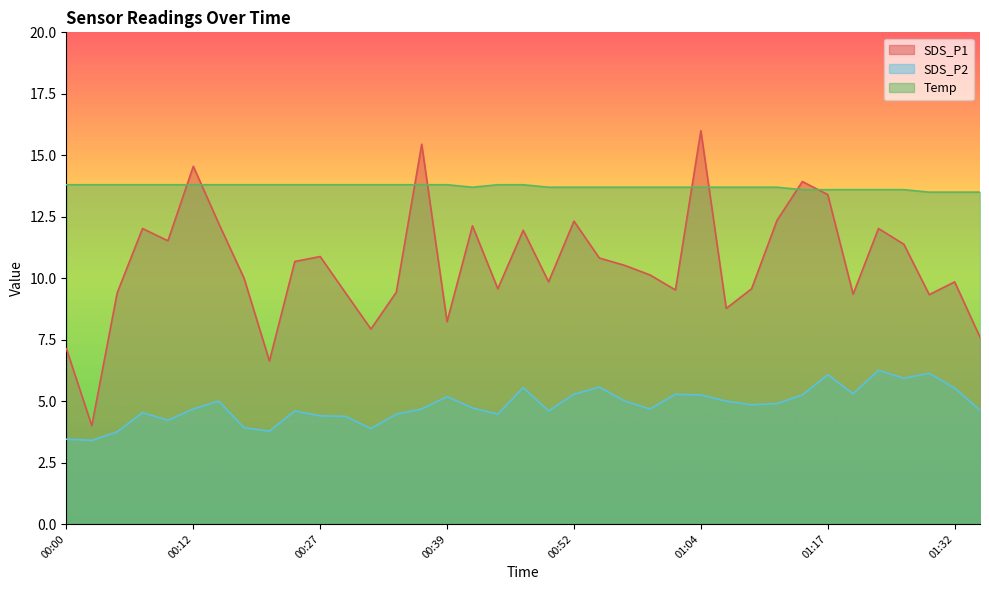

Is it true that SDS_P1 equals 13.4 at 01:17?

True